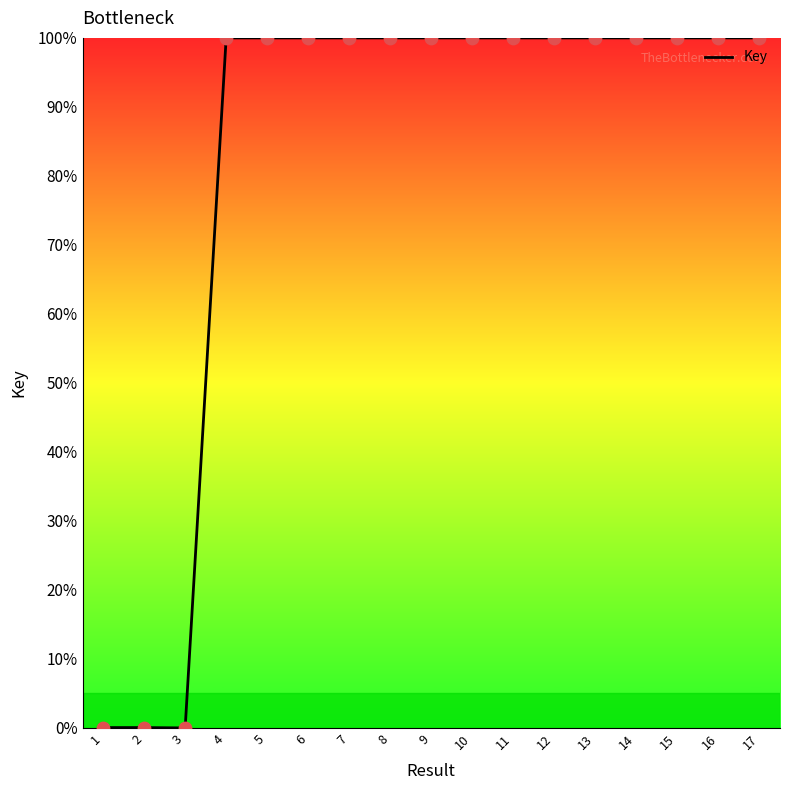

Approximately how many times larger is the value at 16 compared to 17?

1.0